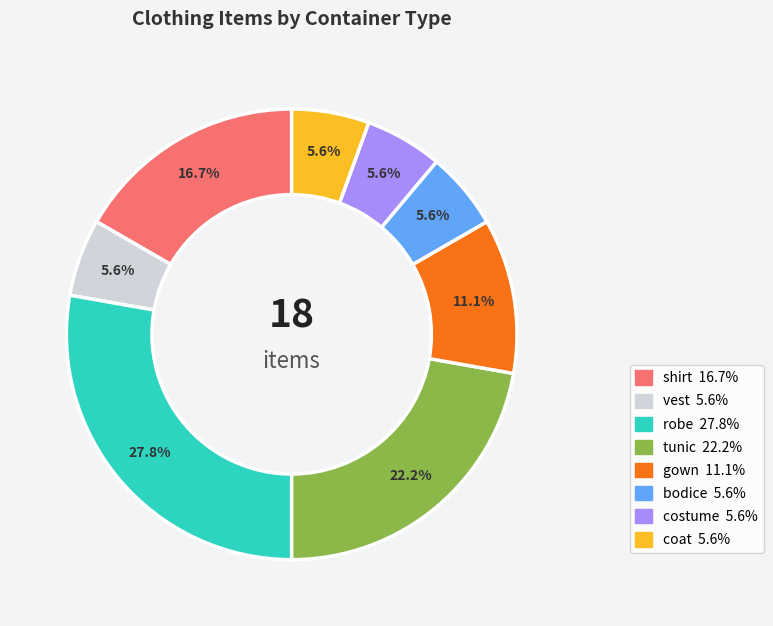

Between gown and tunic, which is larger?

tunic